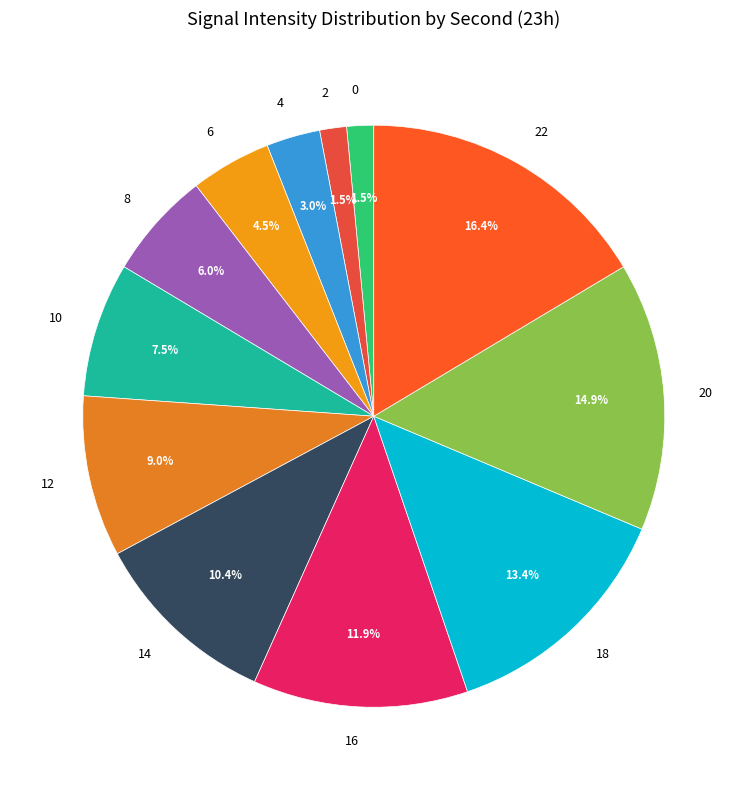

Is 8 the majority of the pie?

No